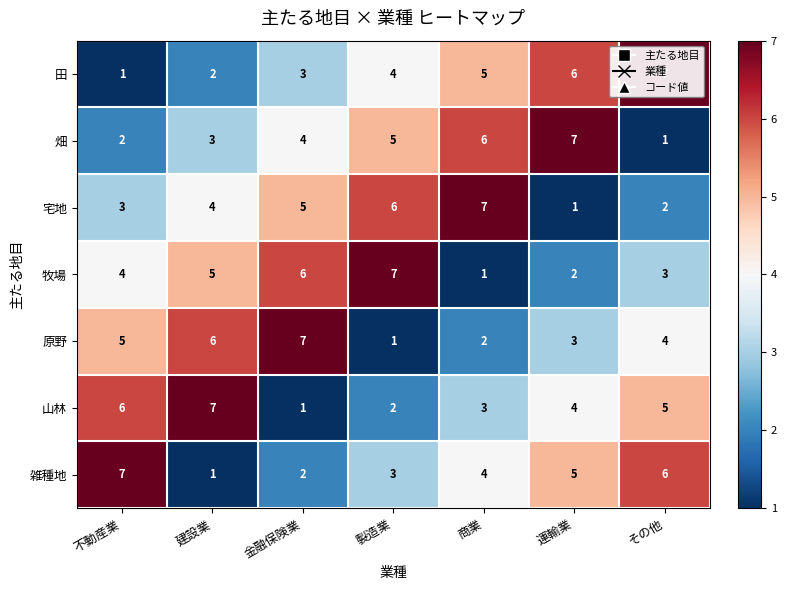

Is the value of 田 at その他 greater than the value of 宅地 at 製造業?

Yes